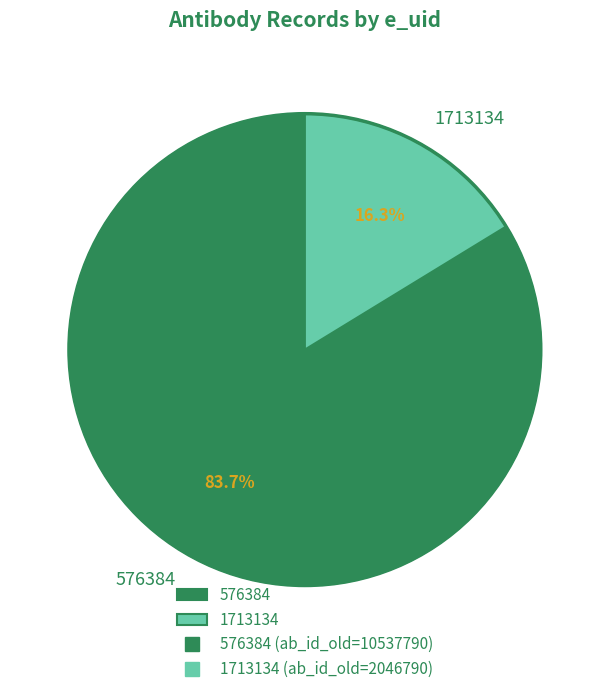

Which slice is the largest?

576384